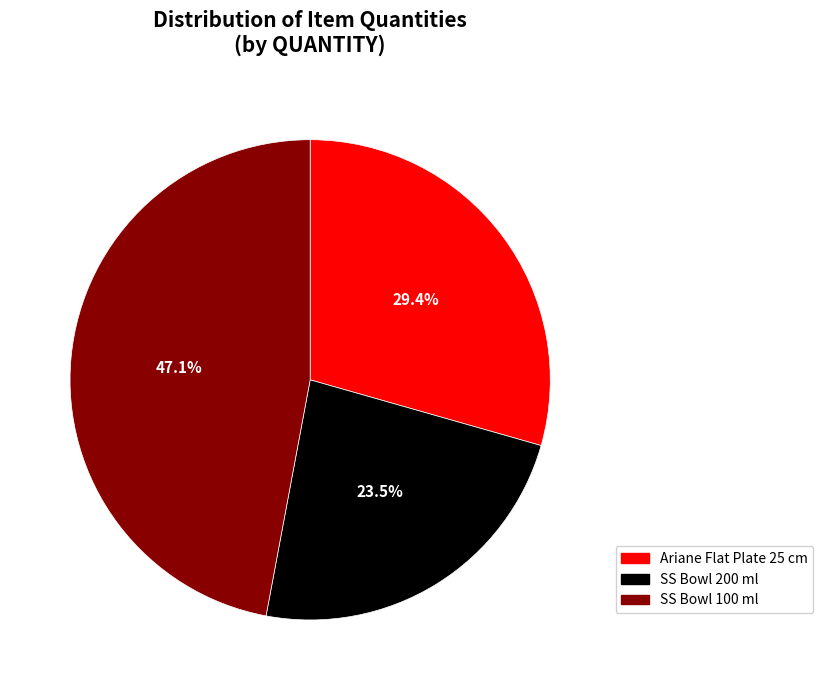

What is the smallest slice in the pie chart?

SS Bowl 200 ml